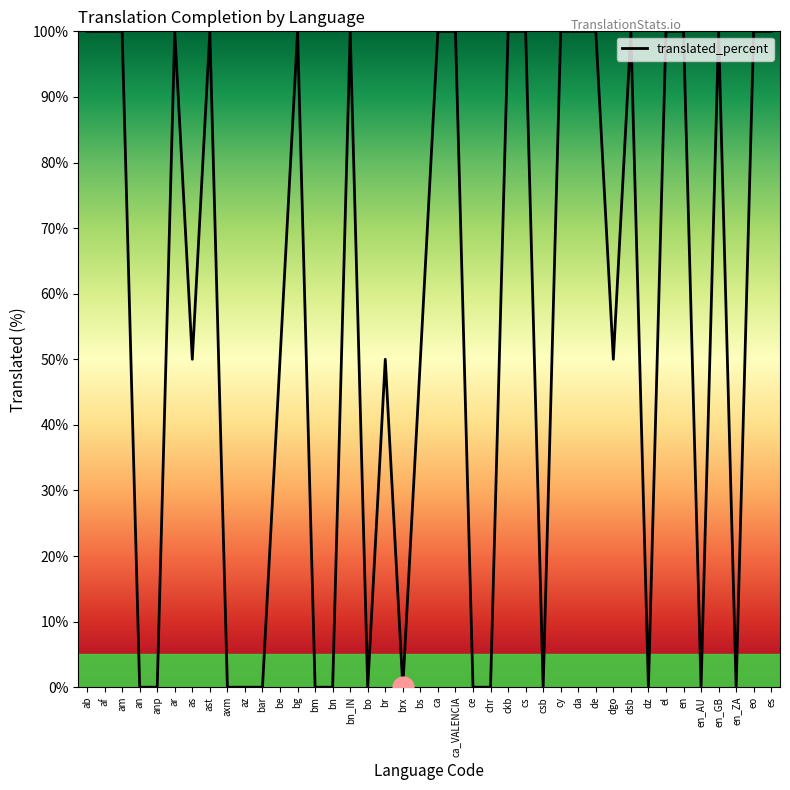

What is the change in value from bm to dgo?

+50